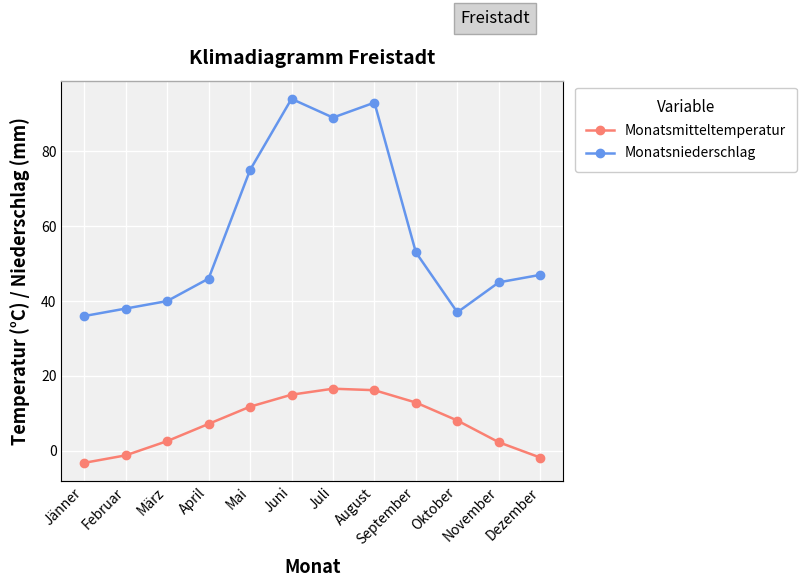

What is the sum of the Monatsmitteltemperatur values at Juli and August?

32.8